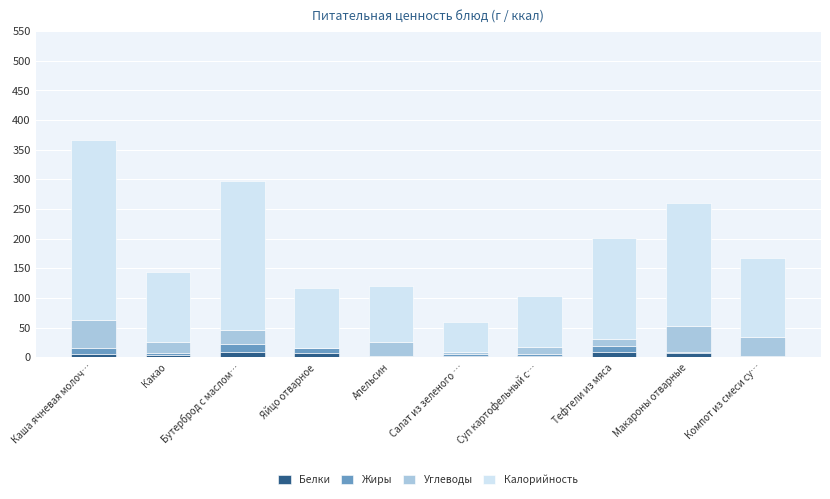

At which category is the sum across all series the highest?

Каша ячневая молоч…